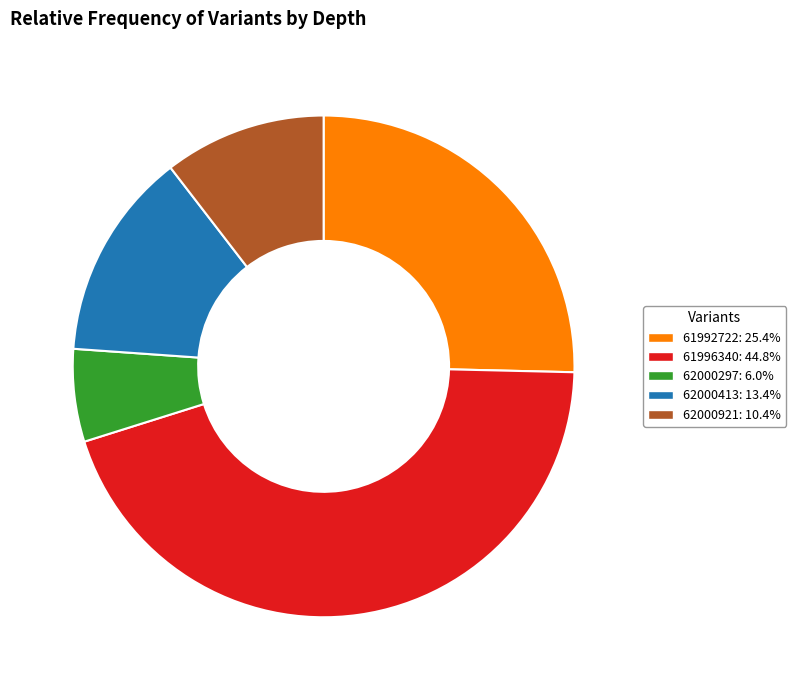

True or false: 62000413 accounts for 24% of the total.

False